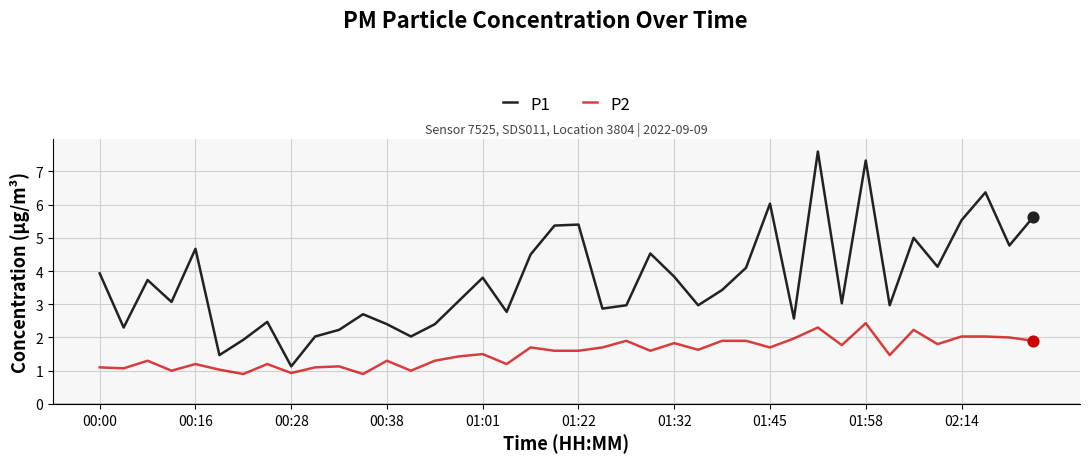

Which series has the largest total across all categories?

P1